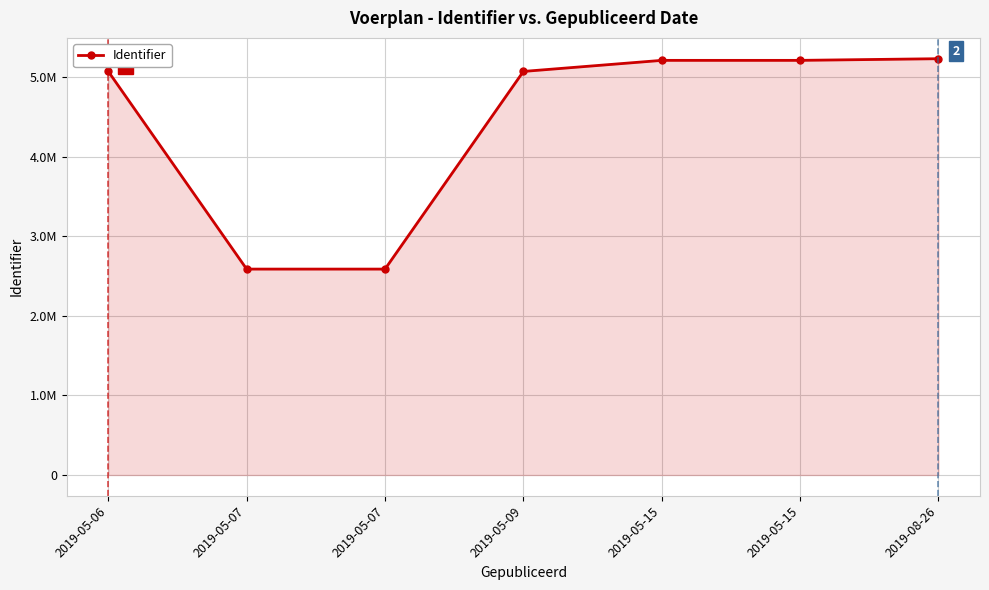

True or false: there are more than 2 points higher than both neighbors.

False